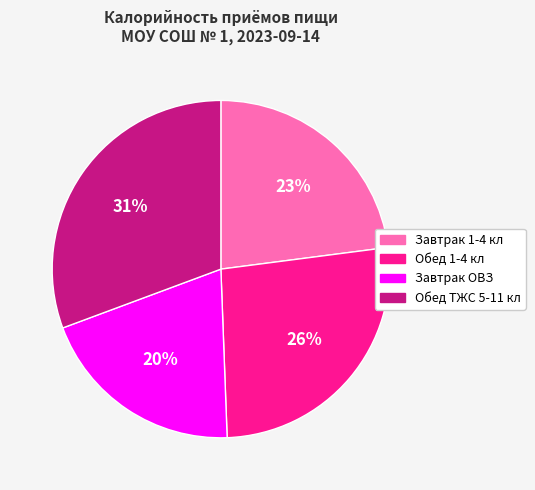

To the nearest percent, what portion does Обед 1-4 кл represent?

26%